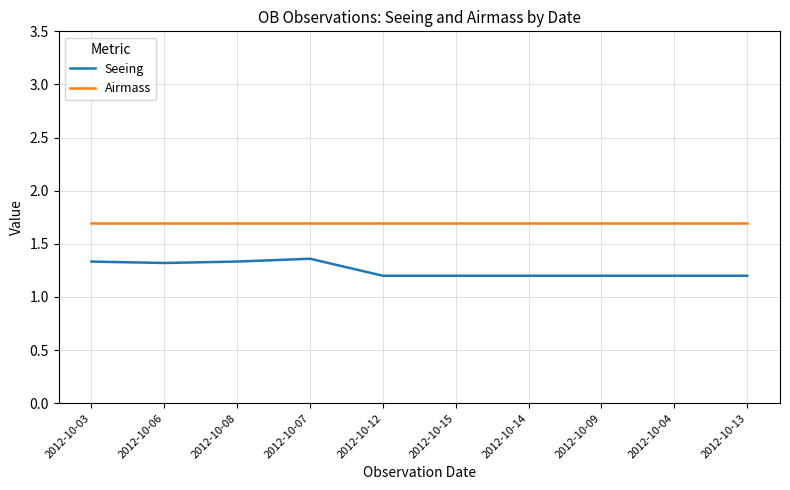

What is the total value across all series at 2012-10-08?

3.0